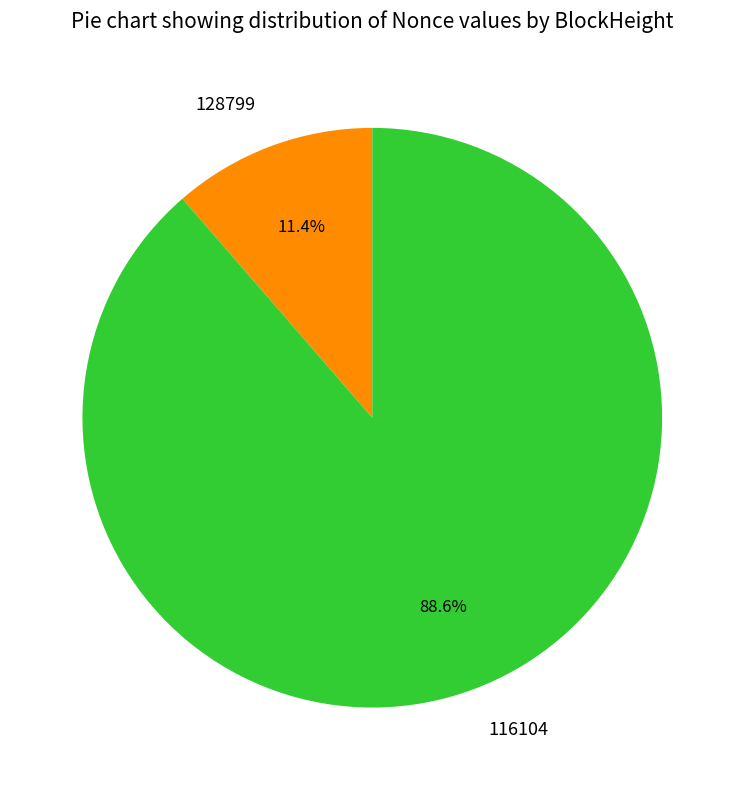

What portion of the pie excludes 128799?

88.6%